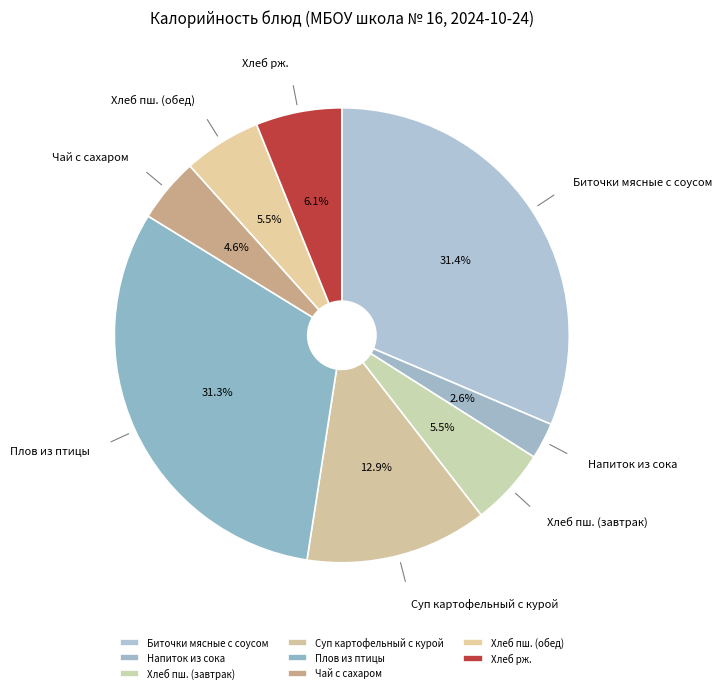

Do Плов из птицы and Напиток из сока together represent more than half of the pie?

No